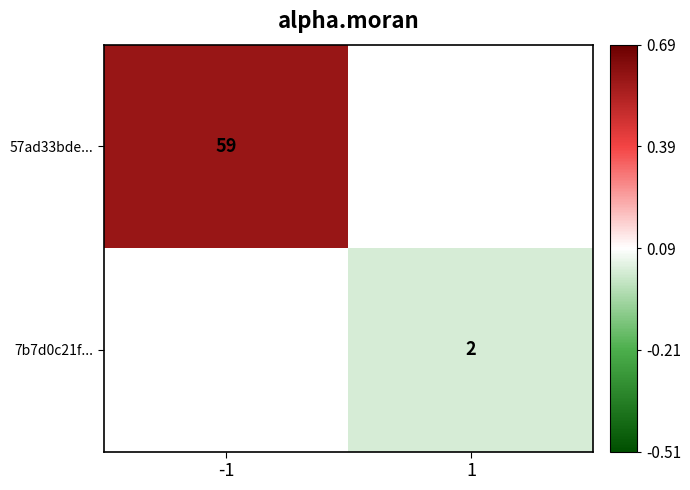

How many categories are shown in the chart?

2